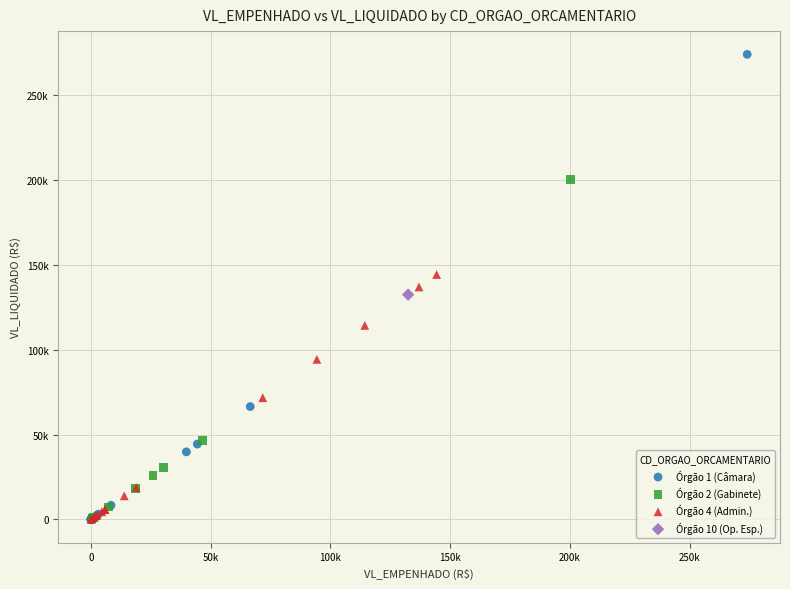

What are all the series names shown in the legend?

Órgão 1 (Câmara), Órgão 2 (Gabinete), Órgão 4 (Admin.), Órgão 10 (Op. Esp.)